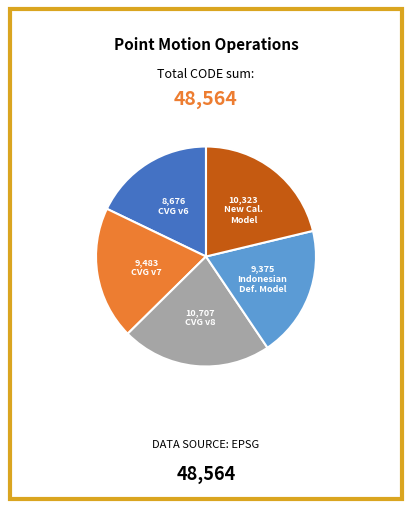

Is there any slice that represents more than half of the pie?

No